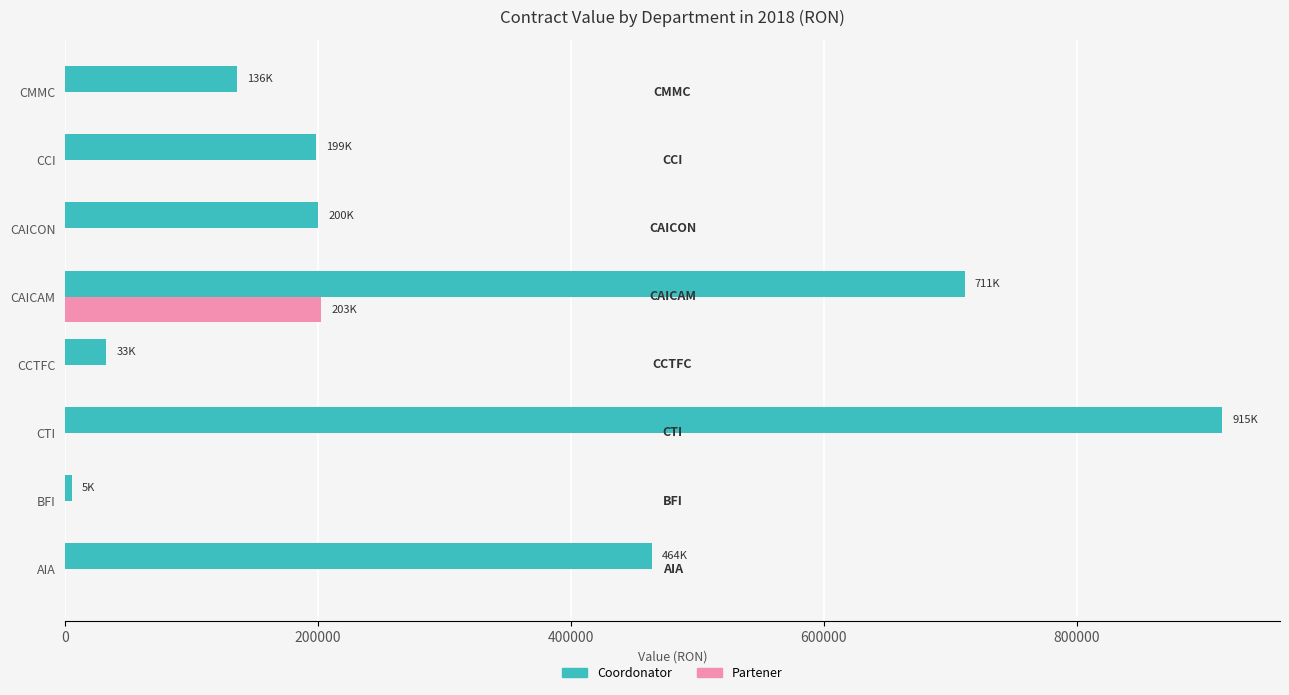

Is it true that Partener equals -84094.9 at BFI?

False